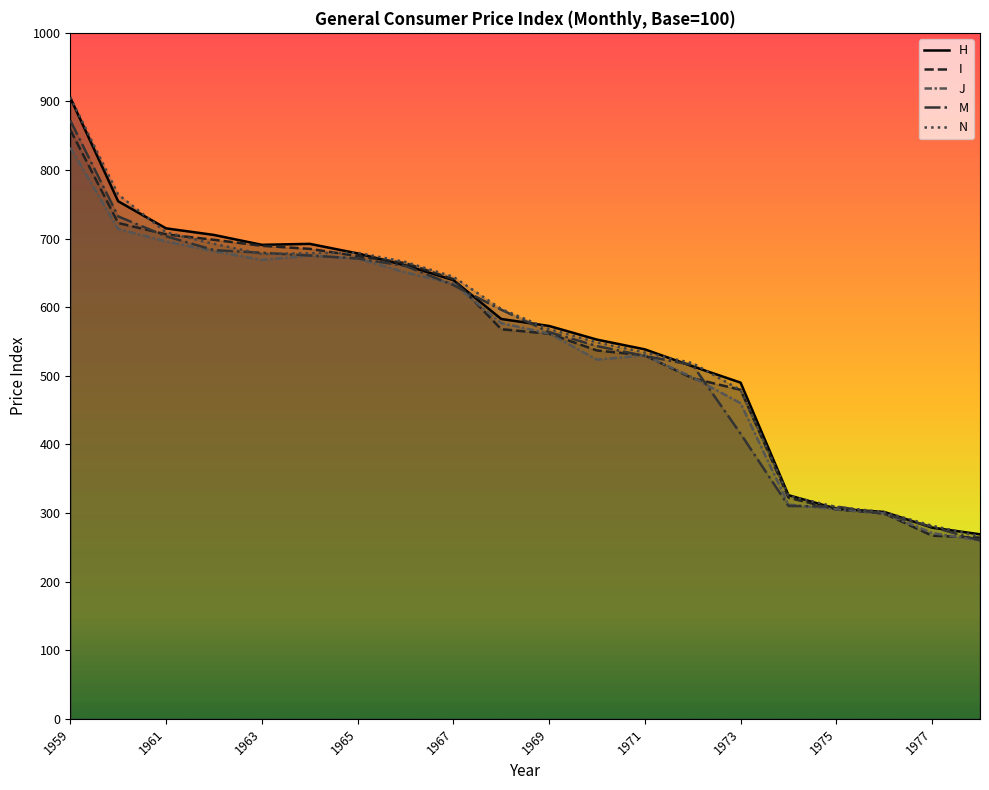

What is the difference between the J values at 1969 and 1961?

134.3